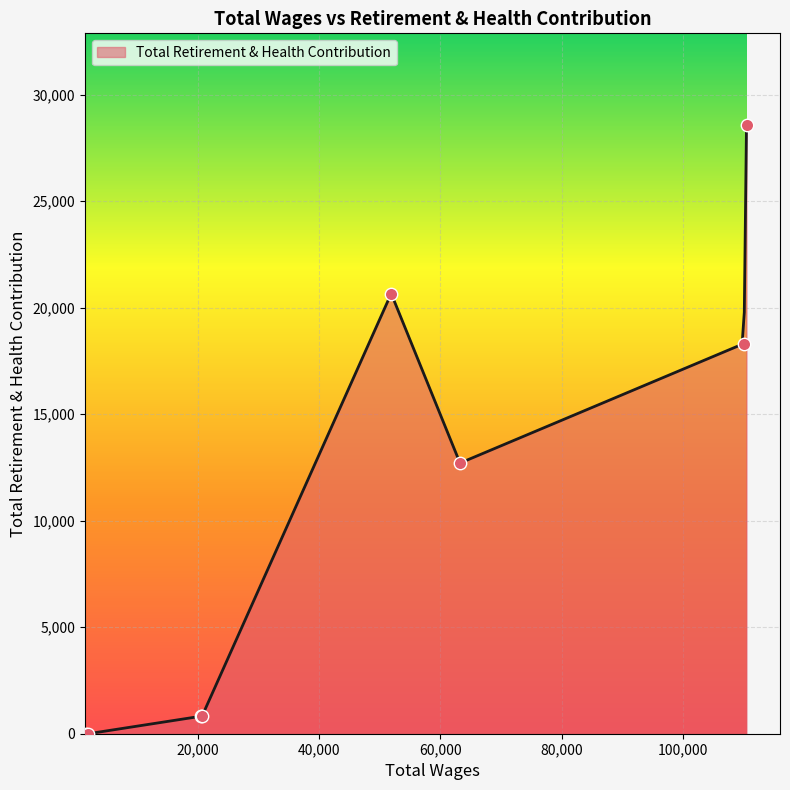

Between 1934.0 and 51878.0, which is larger?

51878.0